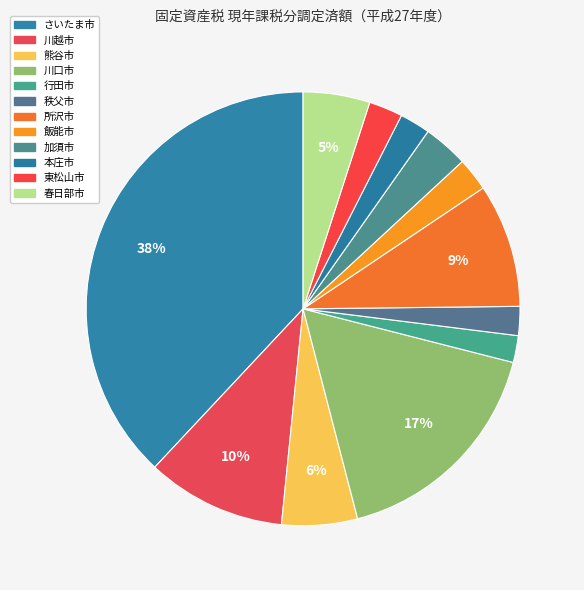

Between 秩父市 and さいたま市, which is larger?

さいたま市